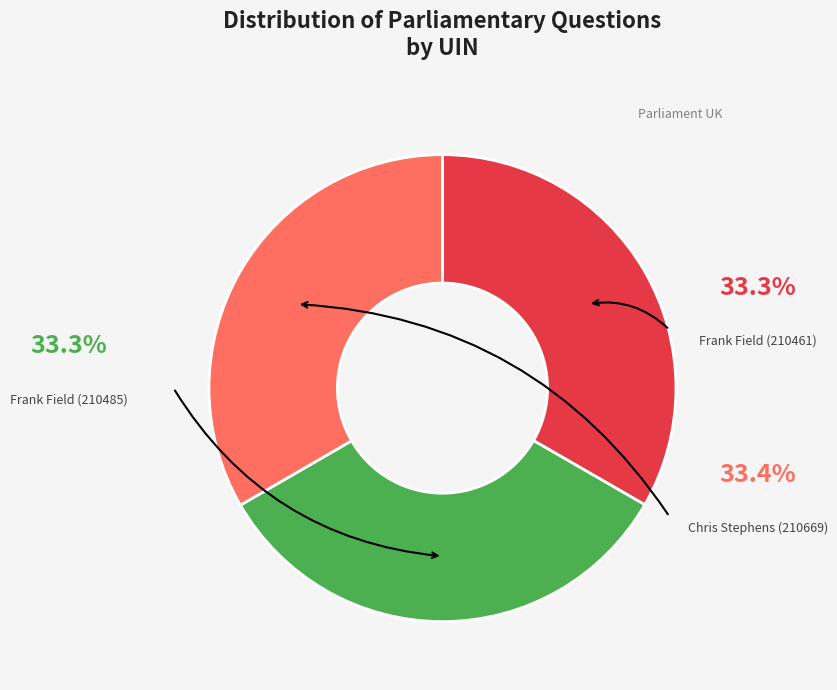

Combined, do Frank Field (210485) and Frank Field (210461) account for over 50%?

Yes